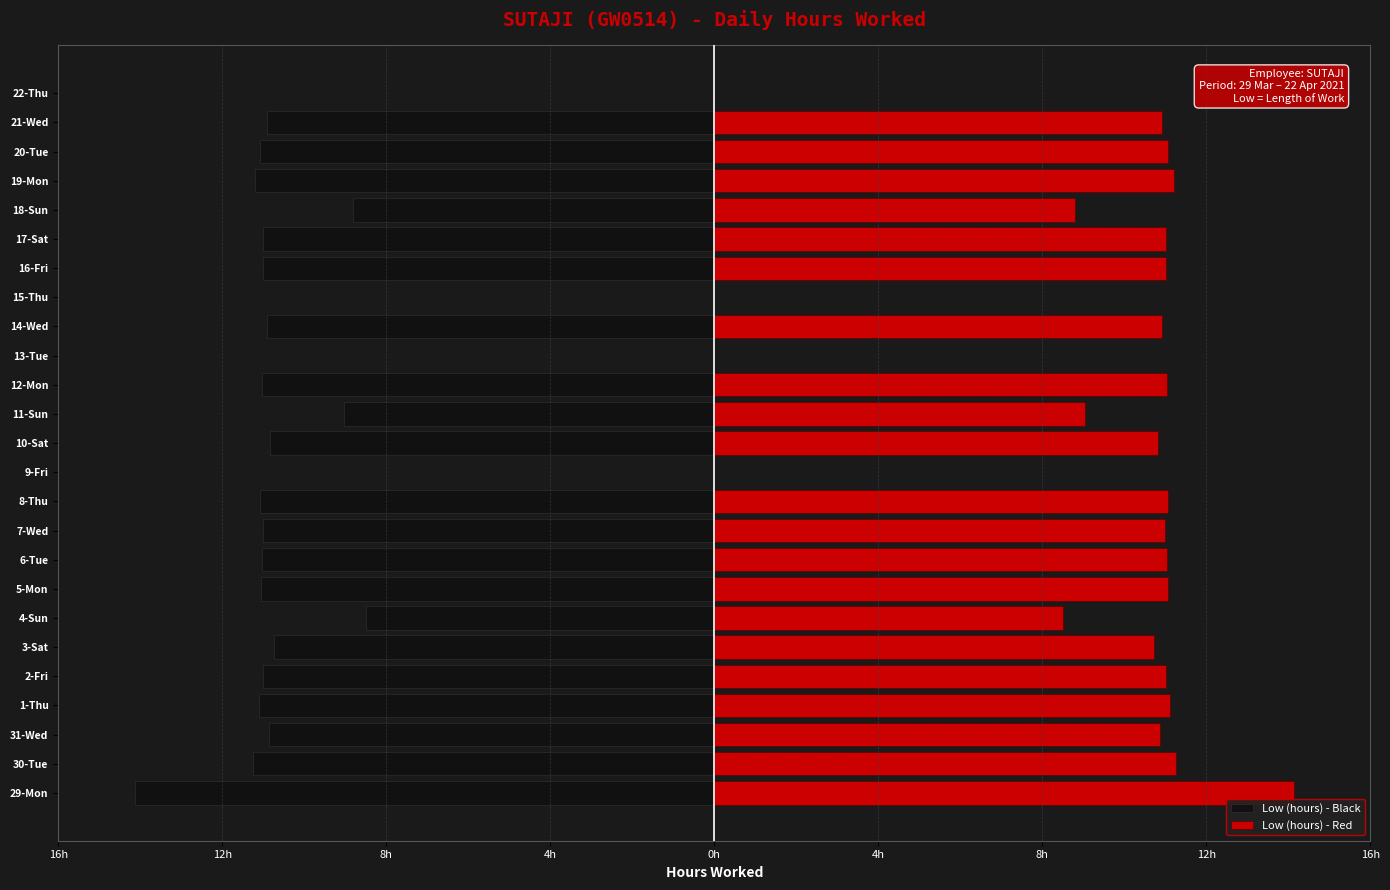

What is the maximum value shown in the chart?

14.1